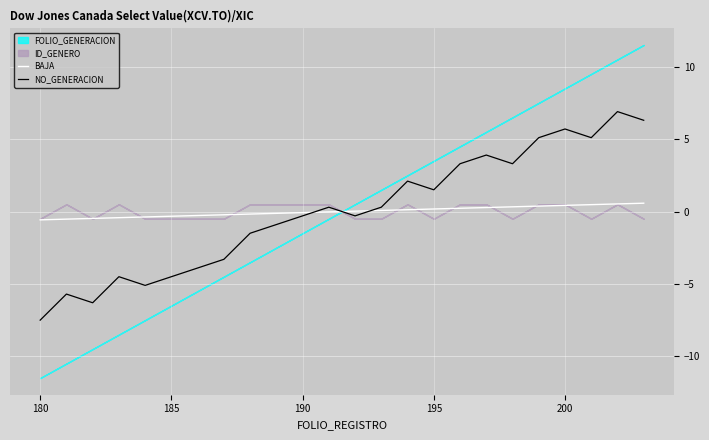

What is the approximate value of NO_GENERACION at 190?

-0.3